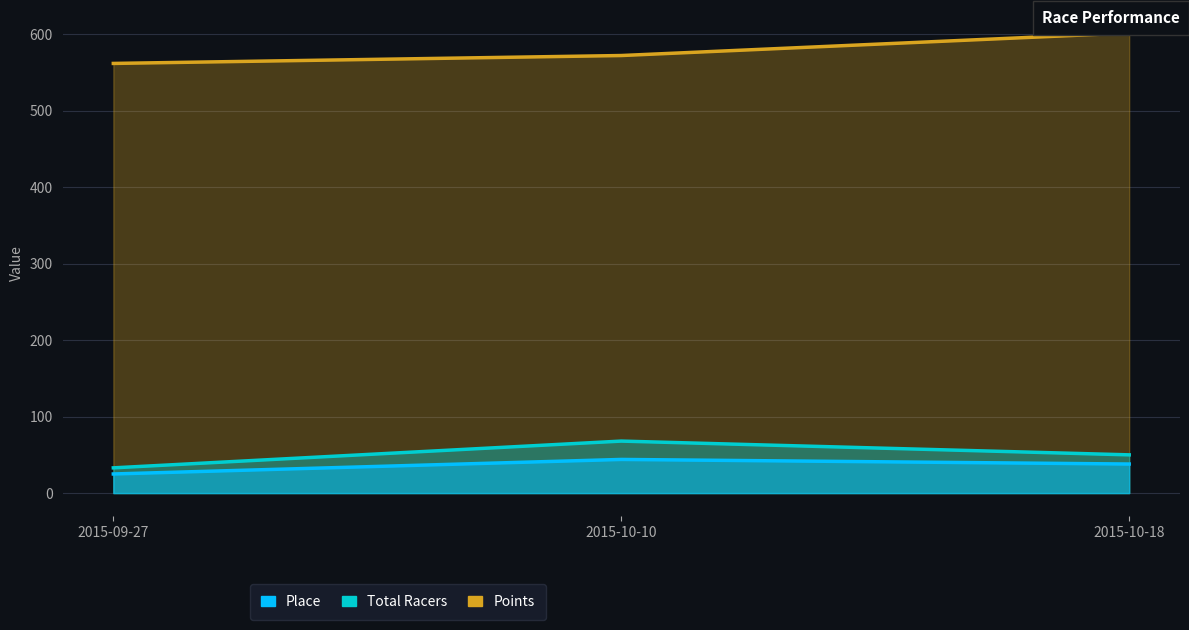

How many values in the Total Racers series are below 50?

1